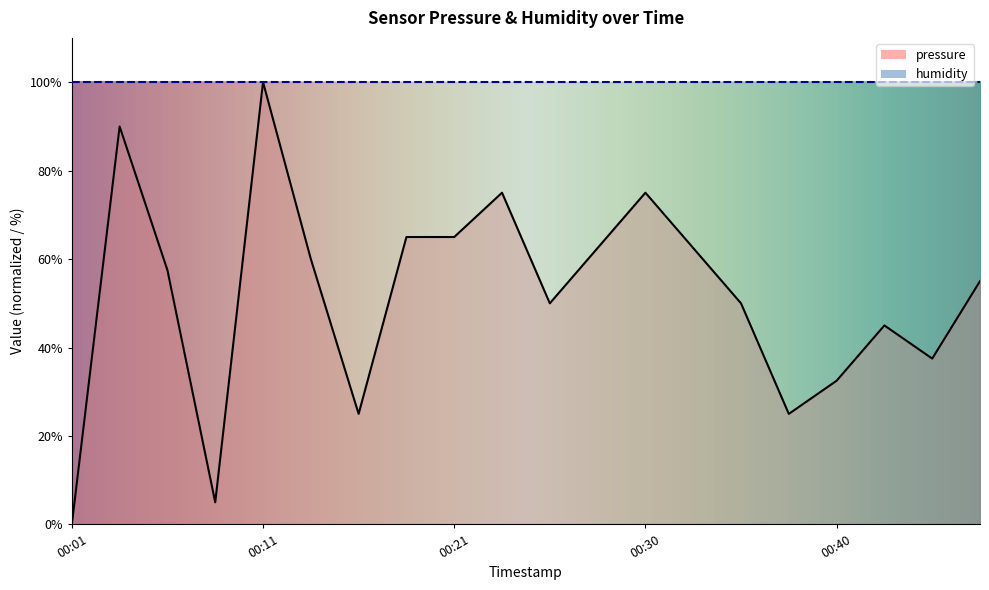

The chart shows a value of 25.0 at 2022-12-01T00:38:07. True or false?

True